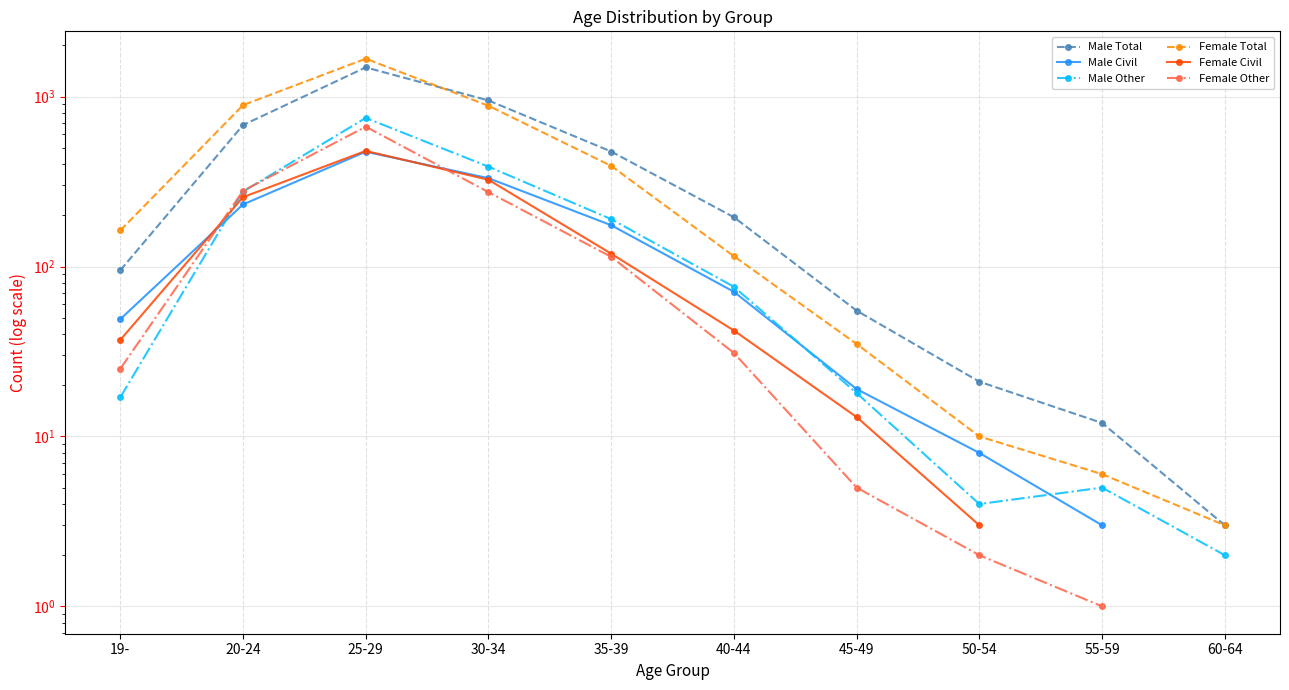

What is the label of the 6th point from the right?

35-39